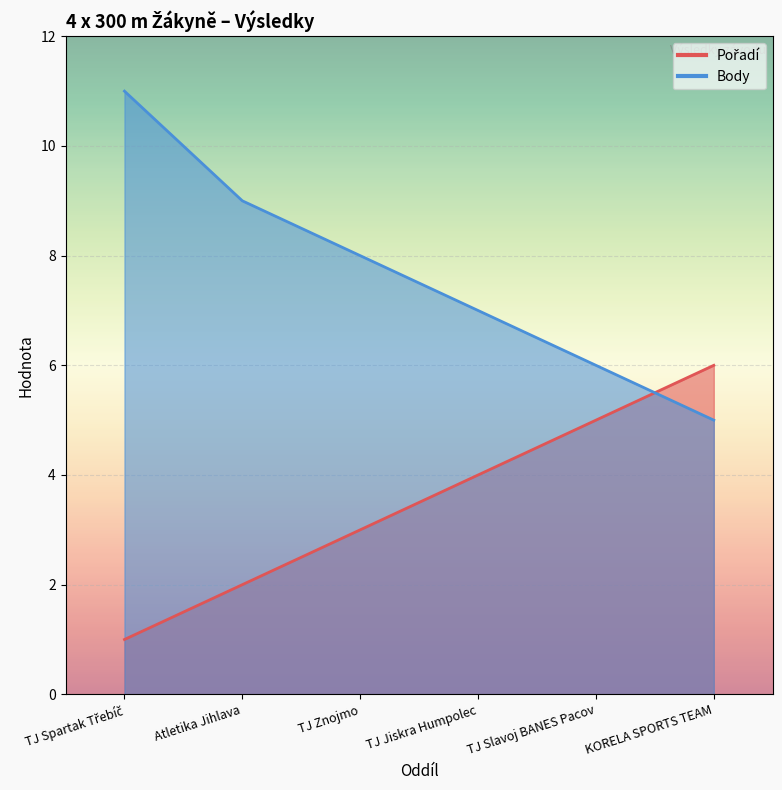

At which label does Pořadí first exceed 4?

TJ Slavoj BANES Pacov